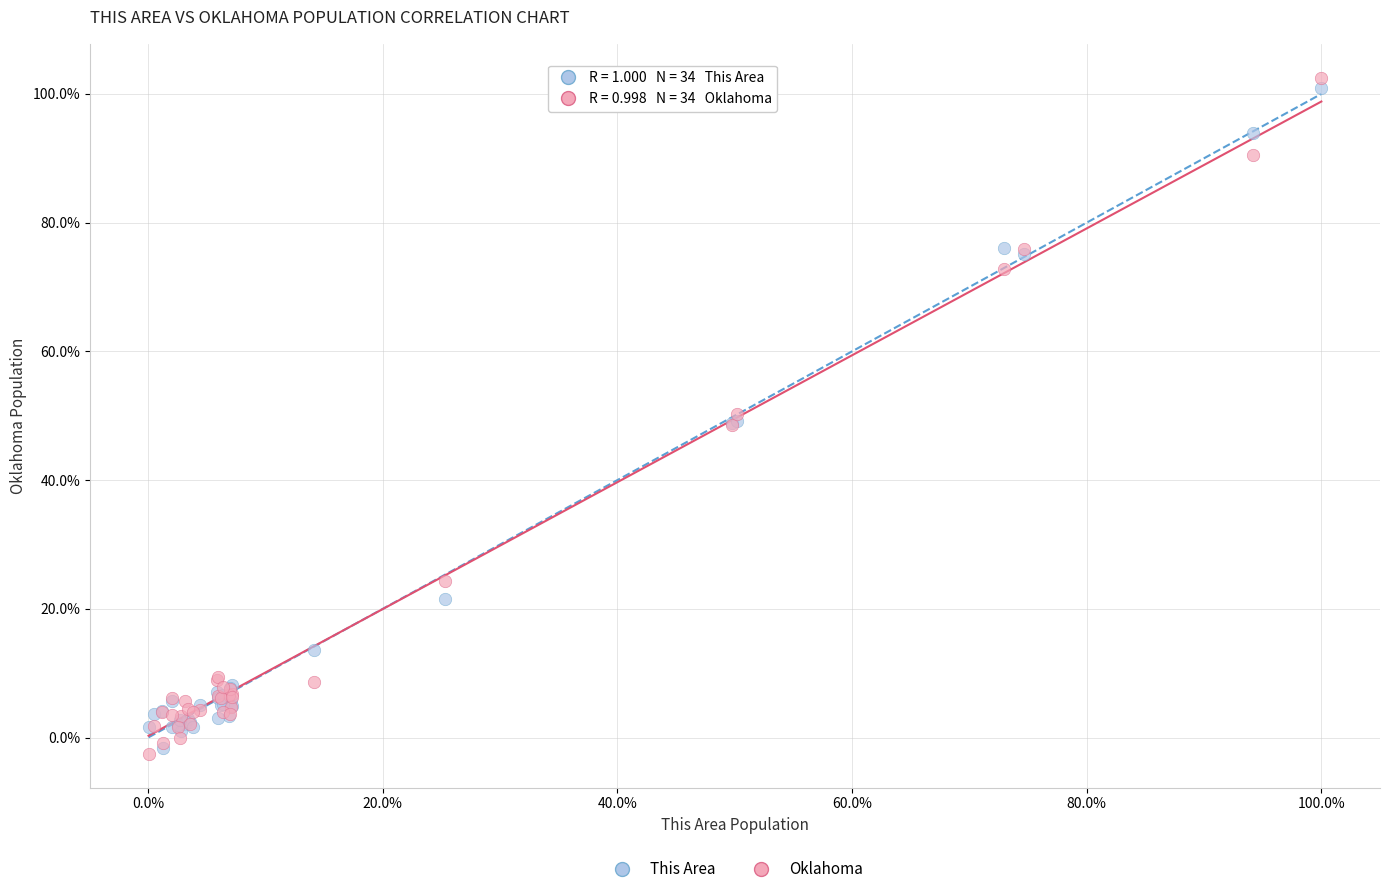

What are all the series names shown in the legend?

This Area, Oklahoma